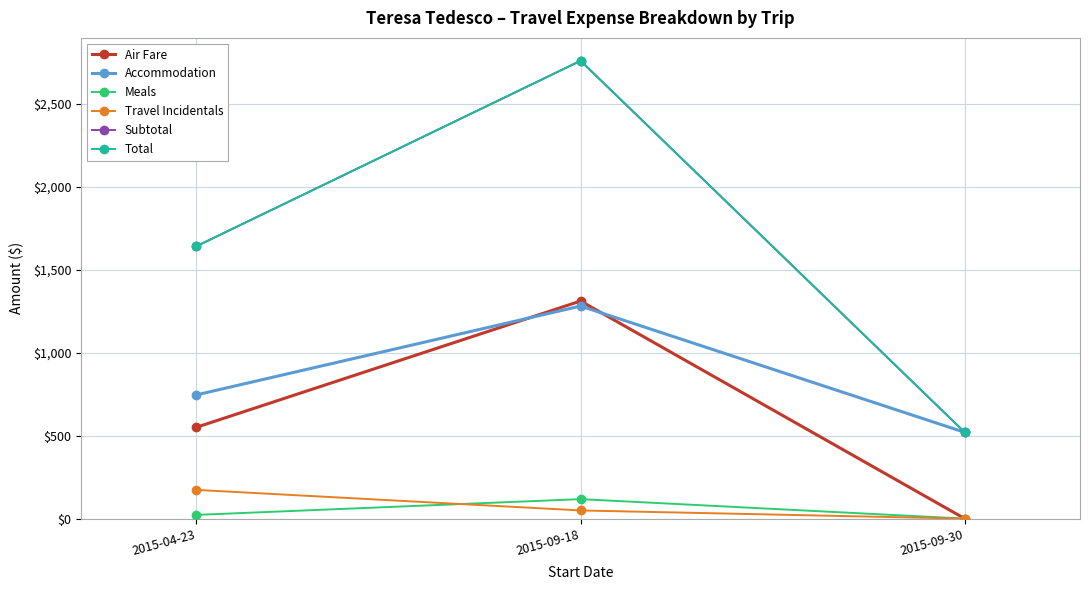

Does the chart display data point markers on the line(s)?

Yes